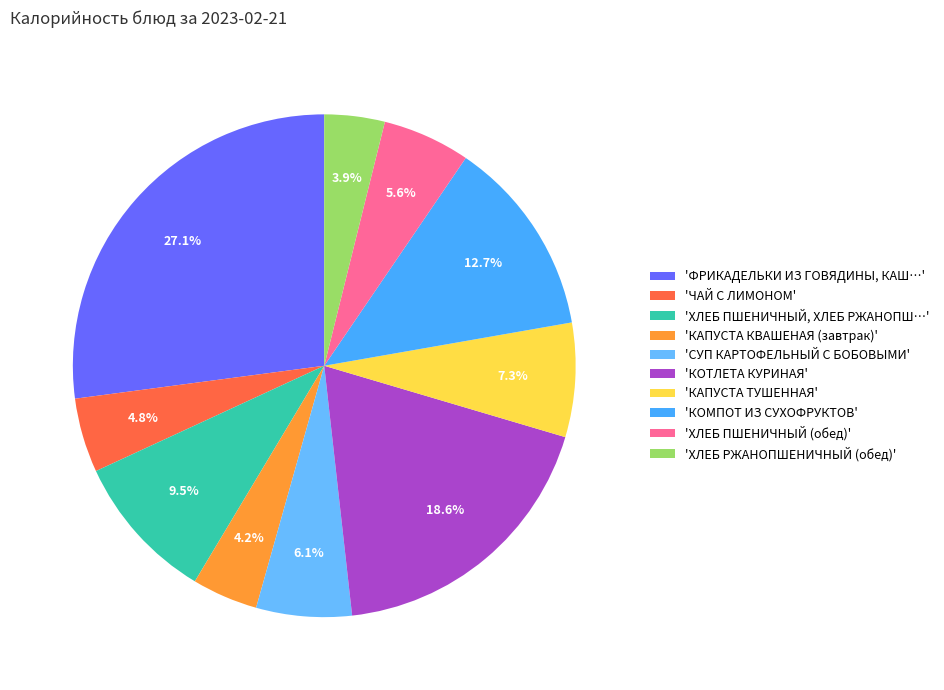

How many slices are in this pie chart?

10